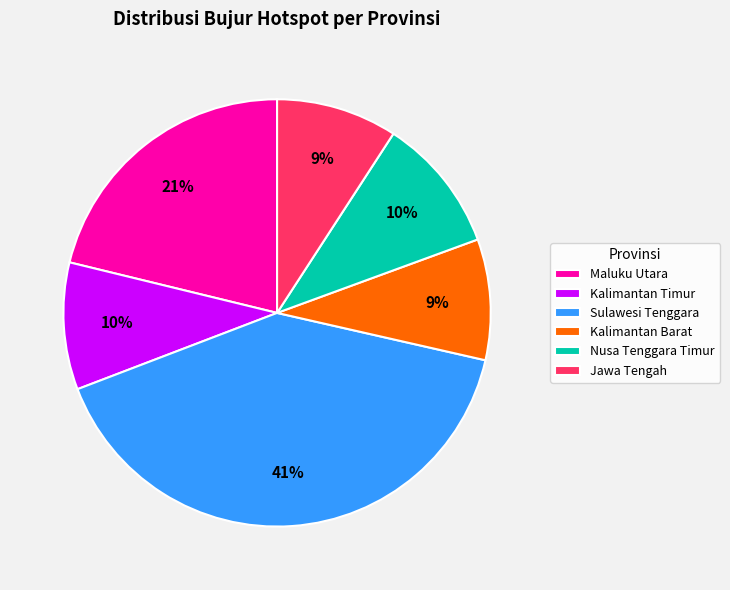

The Jawa Tengah slice represents 9% of the pie. True or false?

True